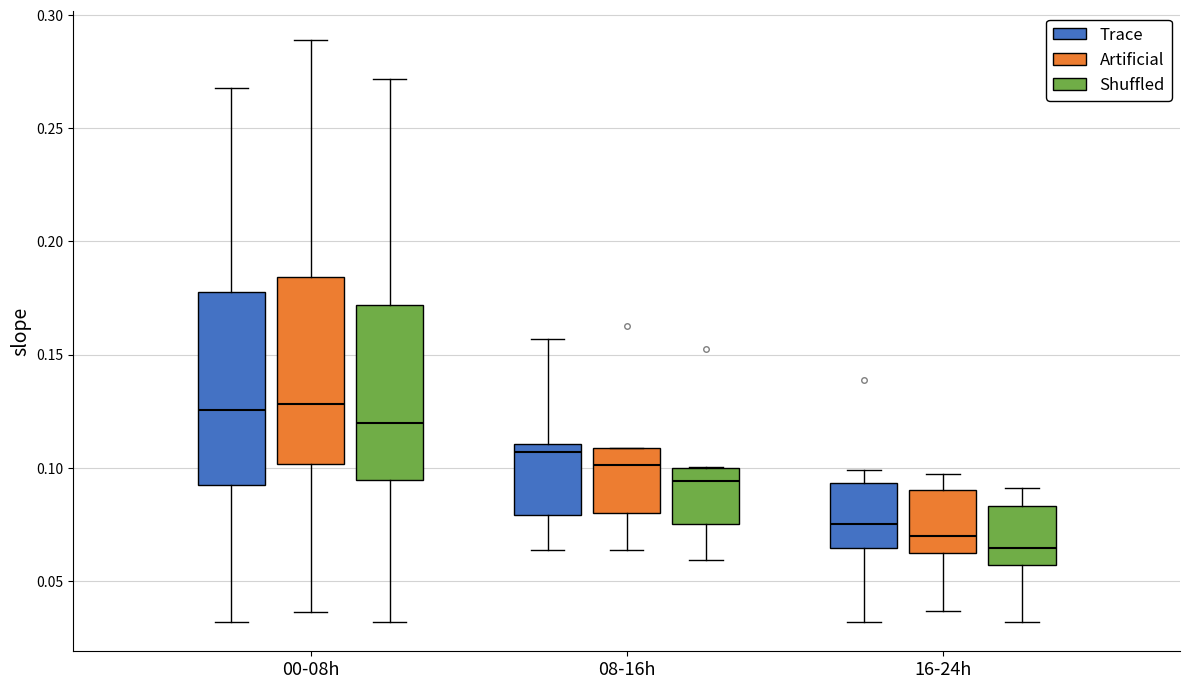

Which box has the lowest median line?

16-24h (Shuffled)